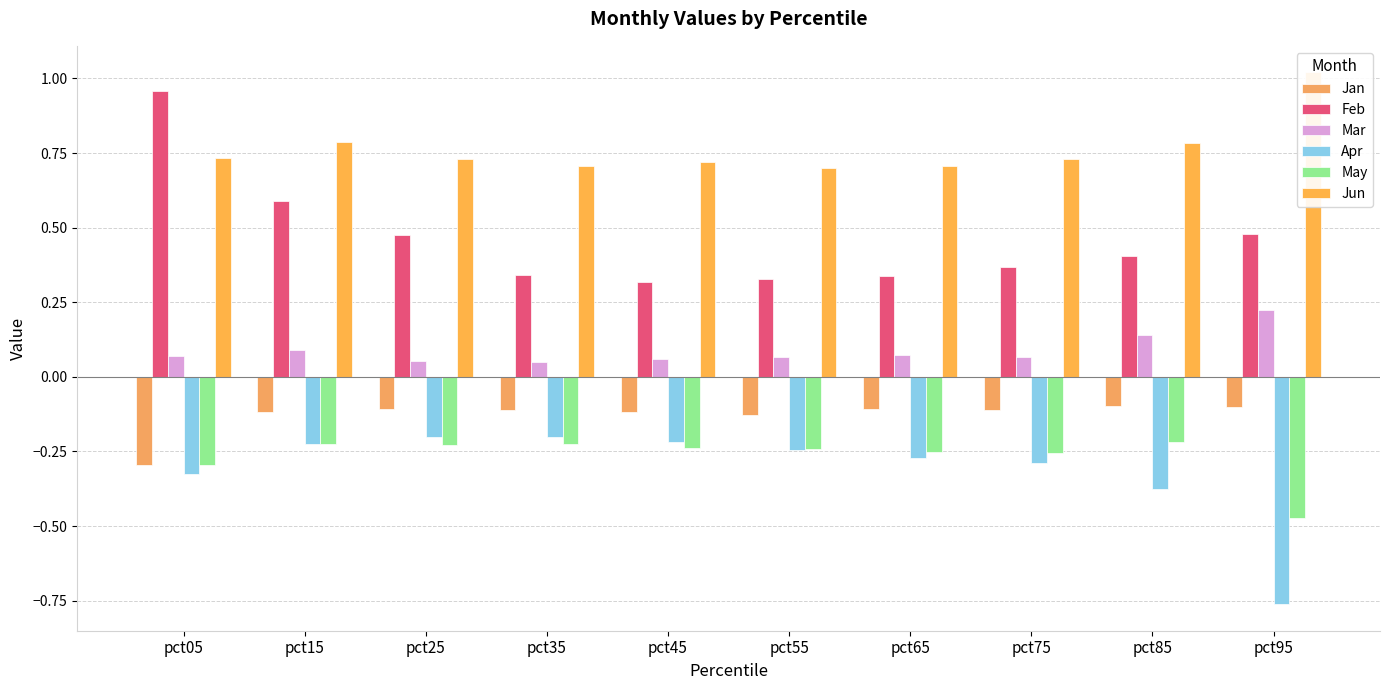

How many data points does each series have?

10